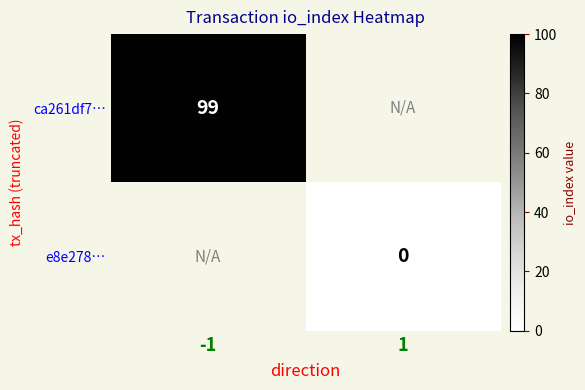

True or false: ca261df7… has a value of 99 at -1.

True